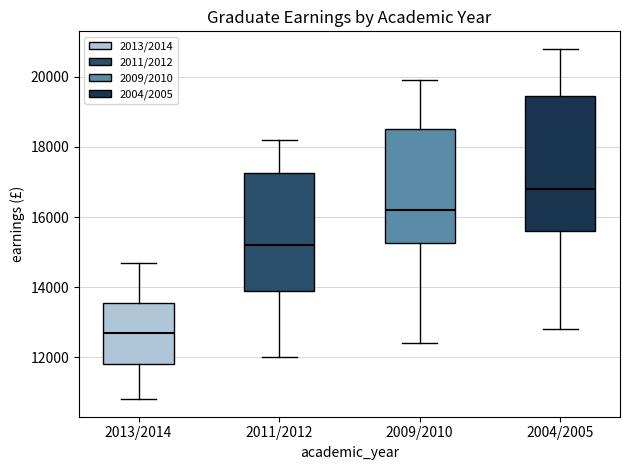

Comparing the boxes themselves (not the whiskers), which one is the tallest?

2004/2005